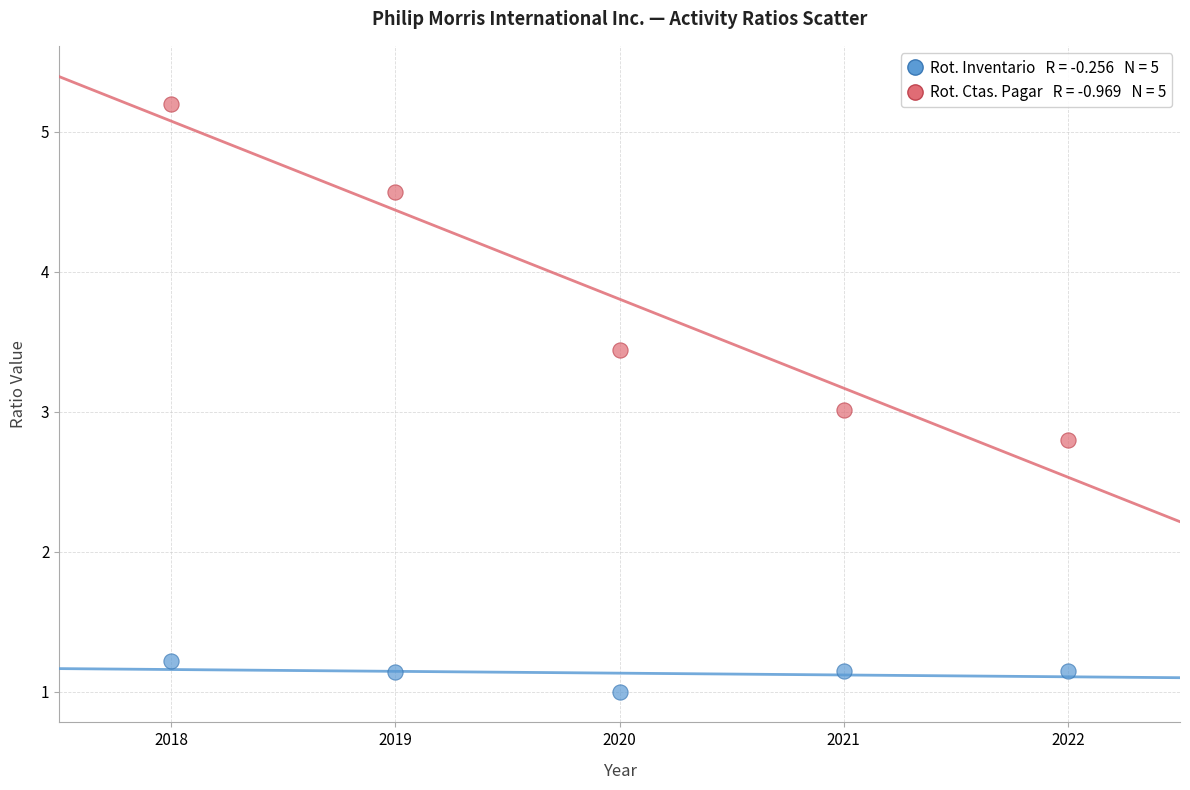

Across all data points, what is the average X value?

2020.0